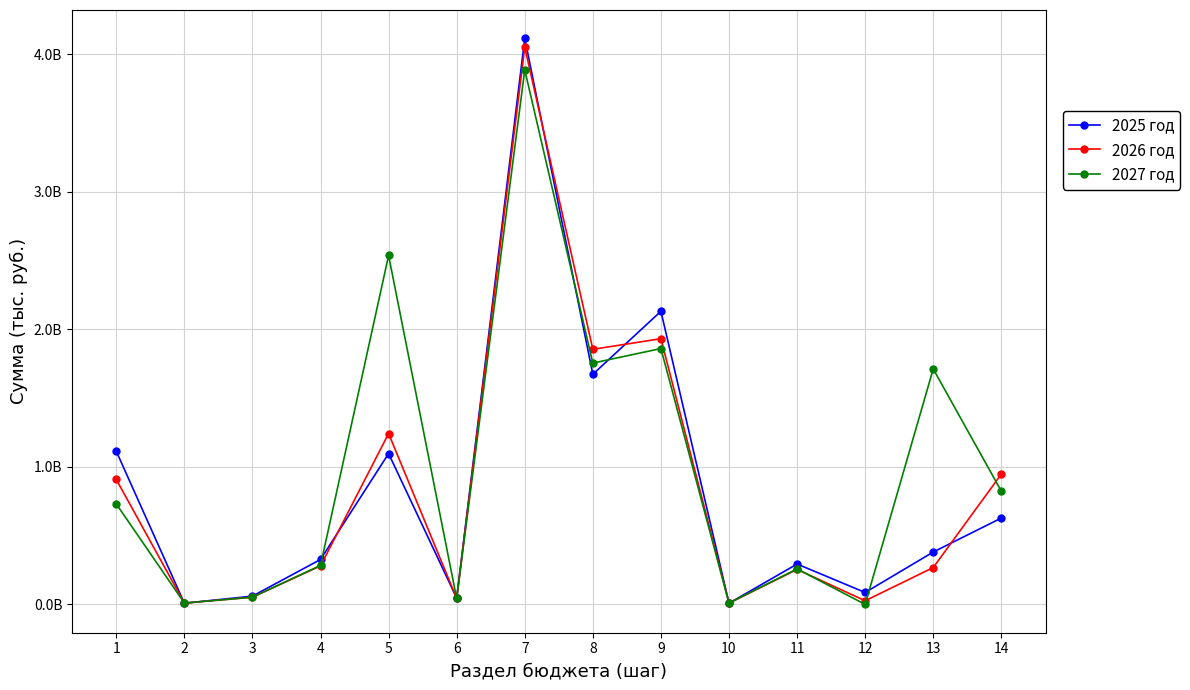

How many intersections are there between 2026 год and 2027 год?

5